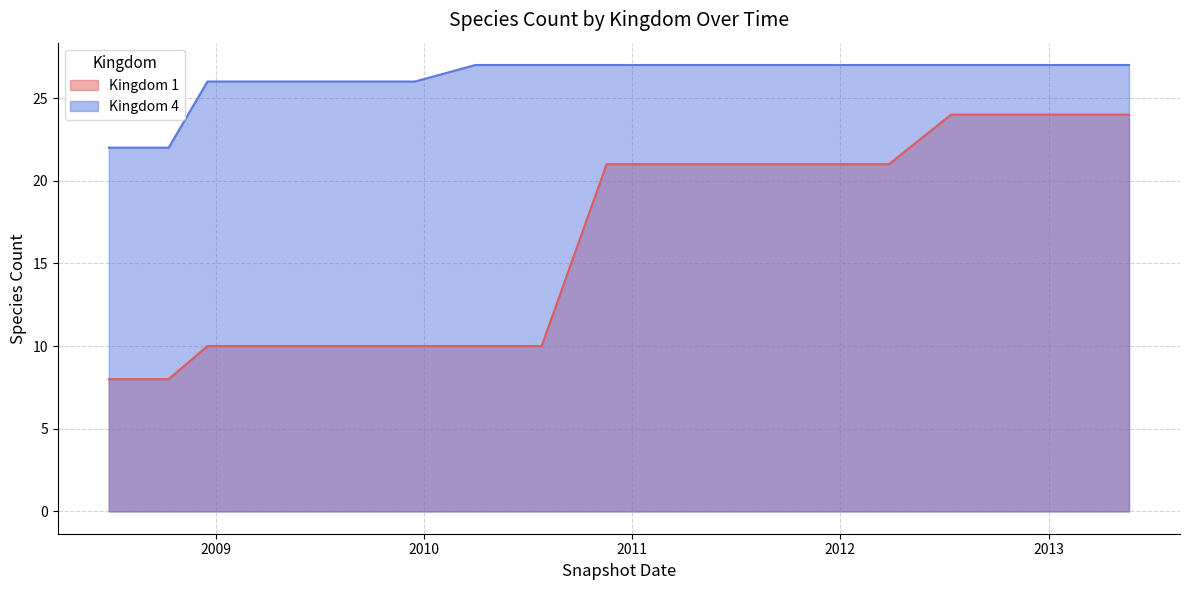

Which series has the largest range (max minus min)?

Kingdom 1